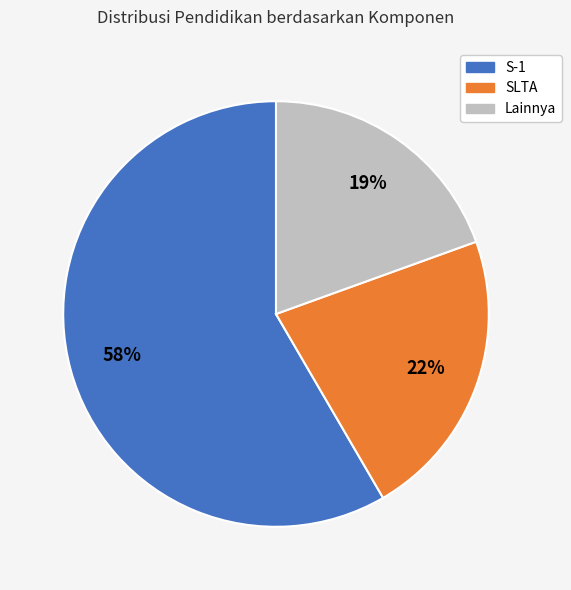

To the nearest percent, what is the difference between the largest and smallest slice percentages?

39%